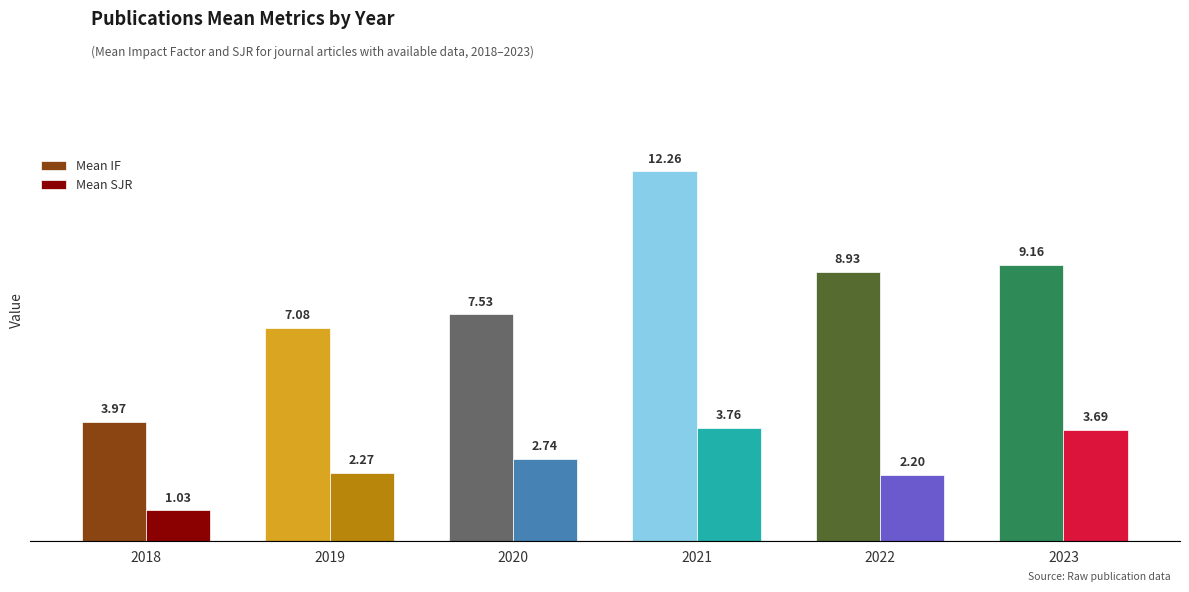

What is the average value of the Mean IF series?

8.2